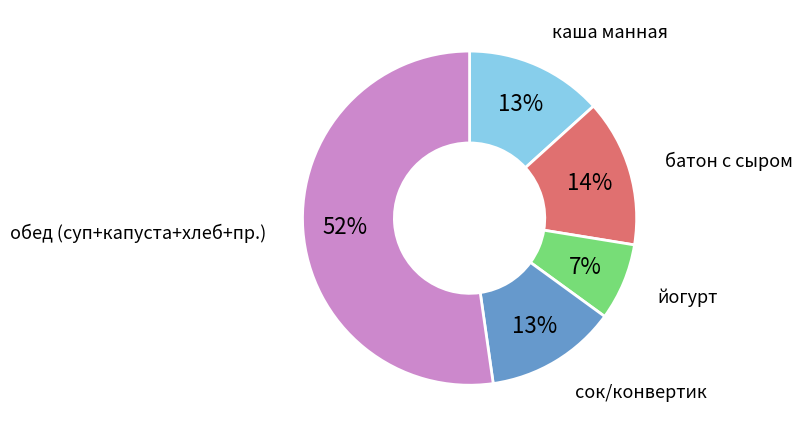

To the nearest percent, what is the average slice percentage?

20%